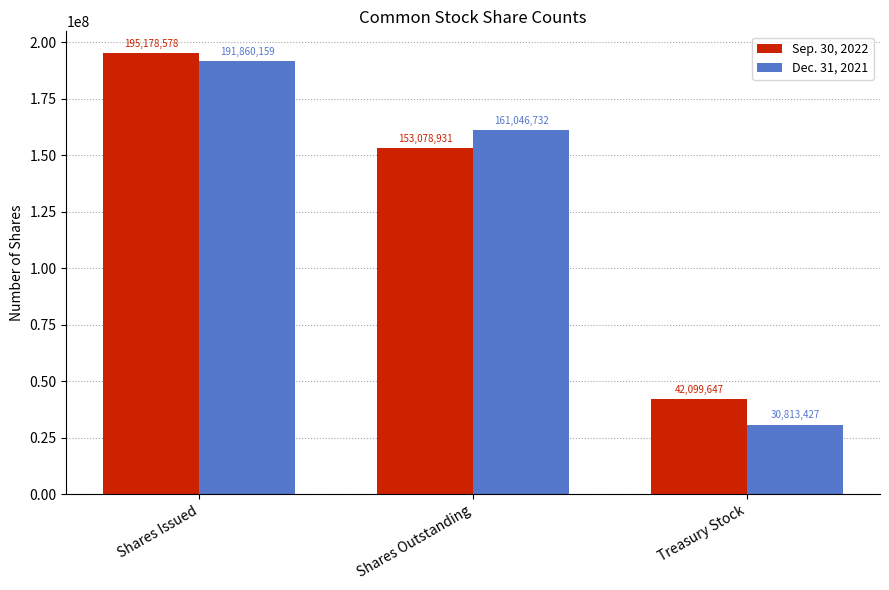

Which series changed the most between Shares Issued and Treasury Stock?

Dec. 31, 2021